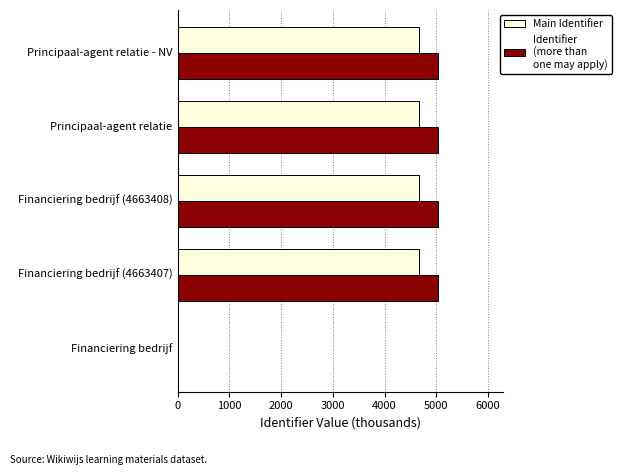

What is the maximum value shown in the chart?

5036.6